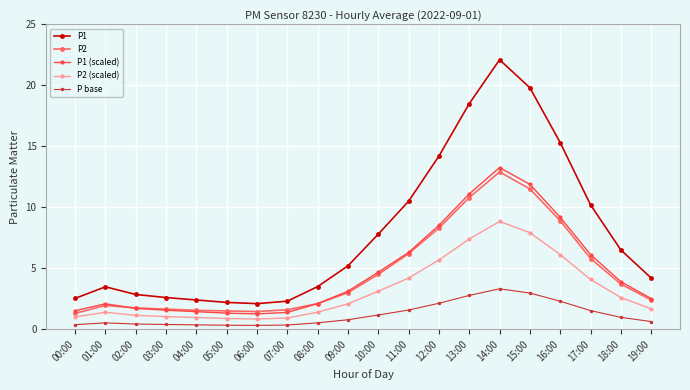

What is the label of the 7th point from the right?

13:00